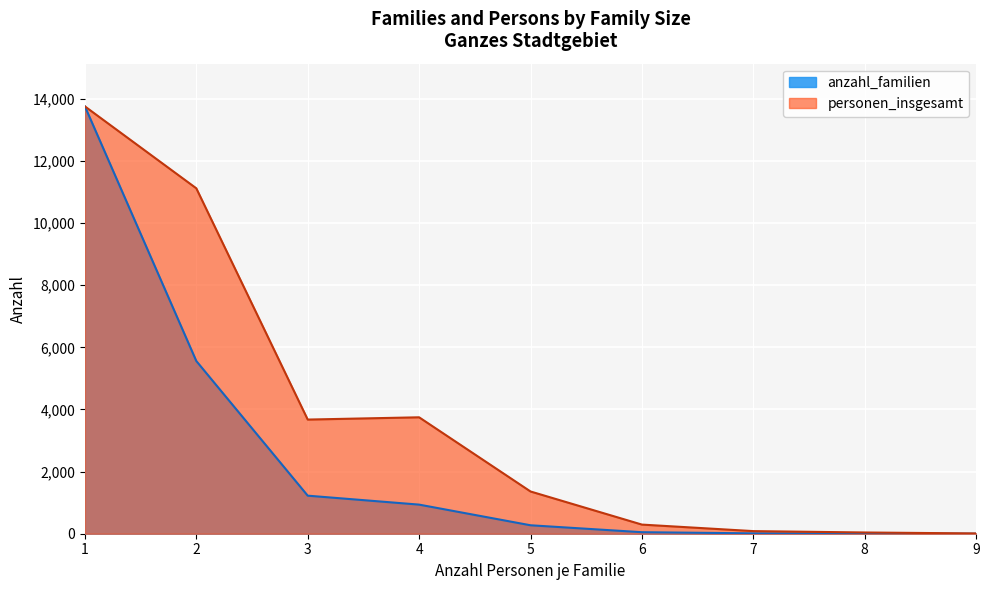

How many data points in anzahl_familien are less than 272?

4